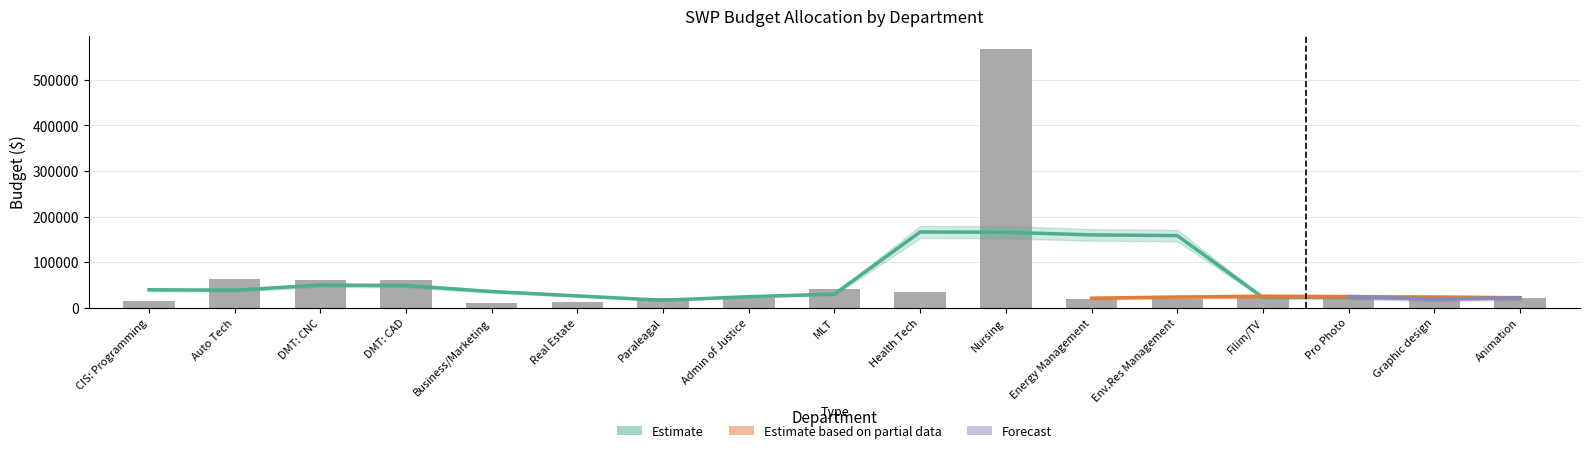

Reading left to right, what are all the values shown in this chart?

CIS: Programming=14681.7	Auto Tech=63768.1	DMT: CNC=59839.0	DMT: CAD=59839.0	Business/Marketing=10140.0	Real Estate=11648.0	Paraleagal=21580.0	Admin of Justice=21430.0	MLT=41860.0	Health Tech=33852.0	Nursing=567190.0	Energy Management=18720.0	Env.Res Management=18720.0	Filim/TV=27742.0	Pro Photo=23920.0	Graphic design=18720.0	Animation=21450.0